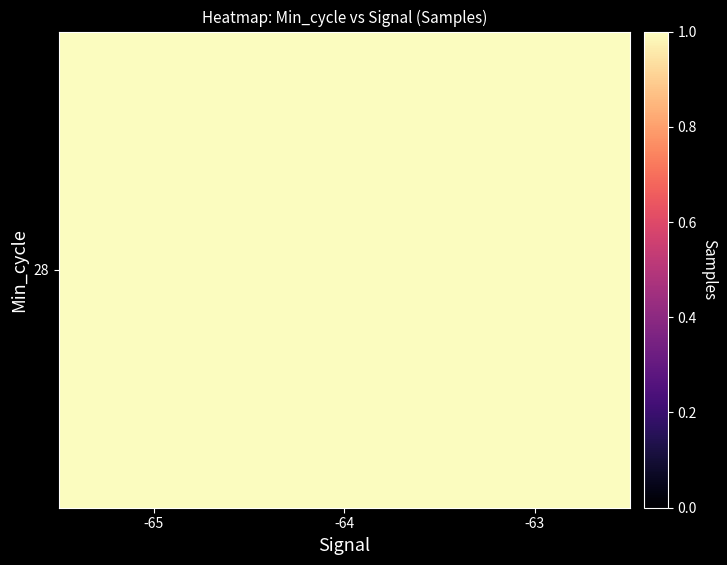

Which has a higher value, -65 or -64?

-65